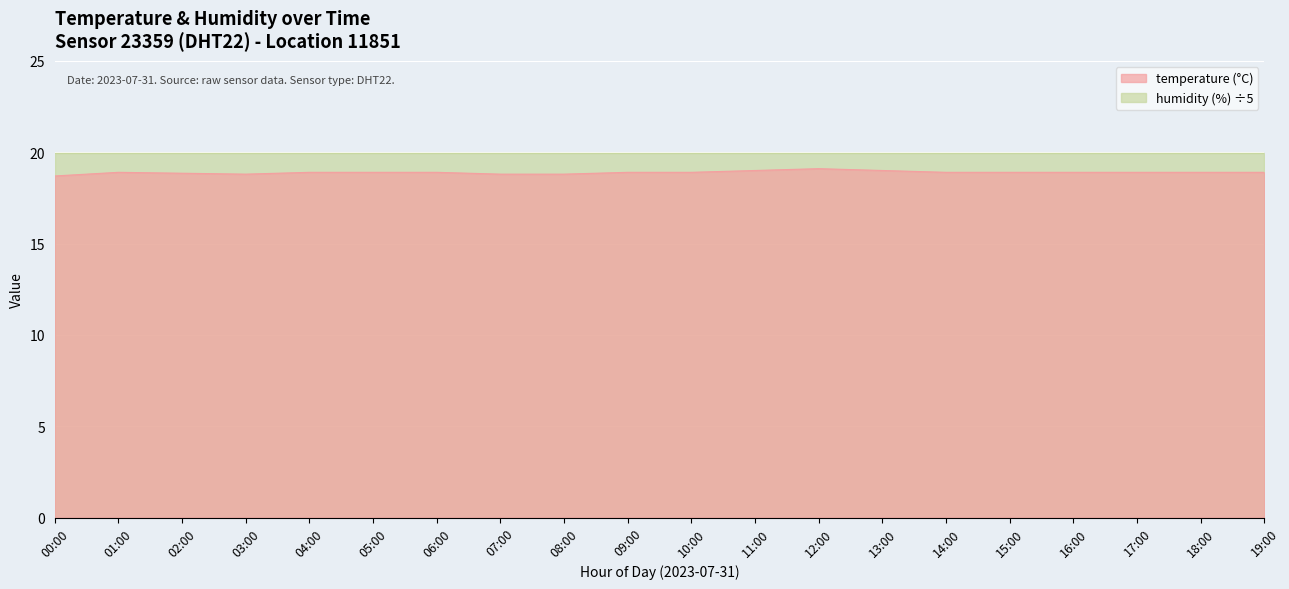

What is the label of the 16th point from the right?

04:00